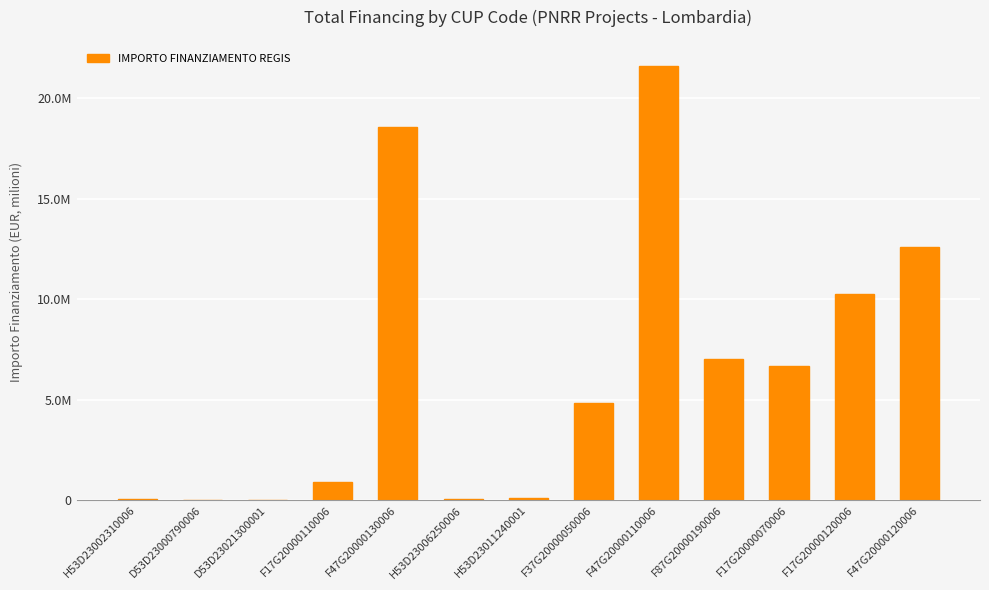

Are the bars horizontal?

No